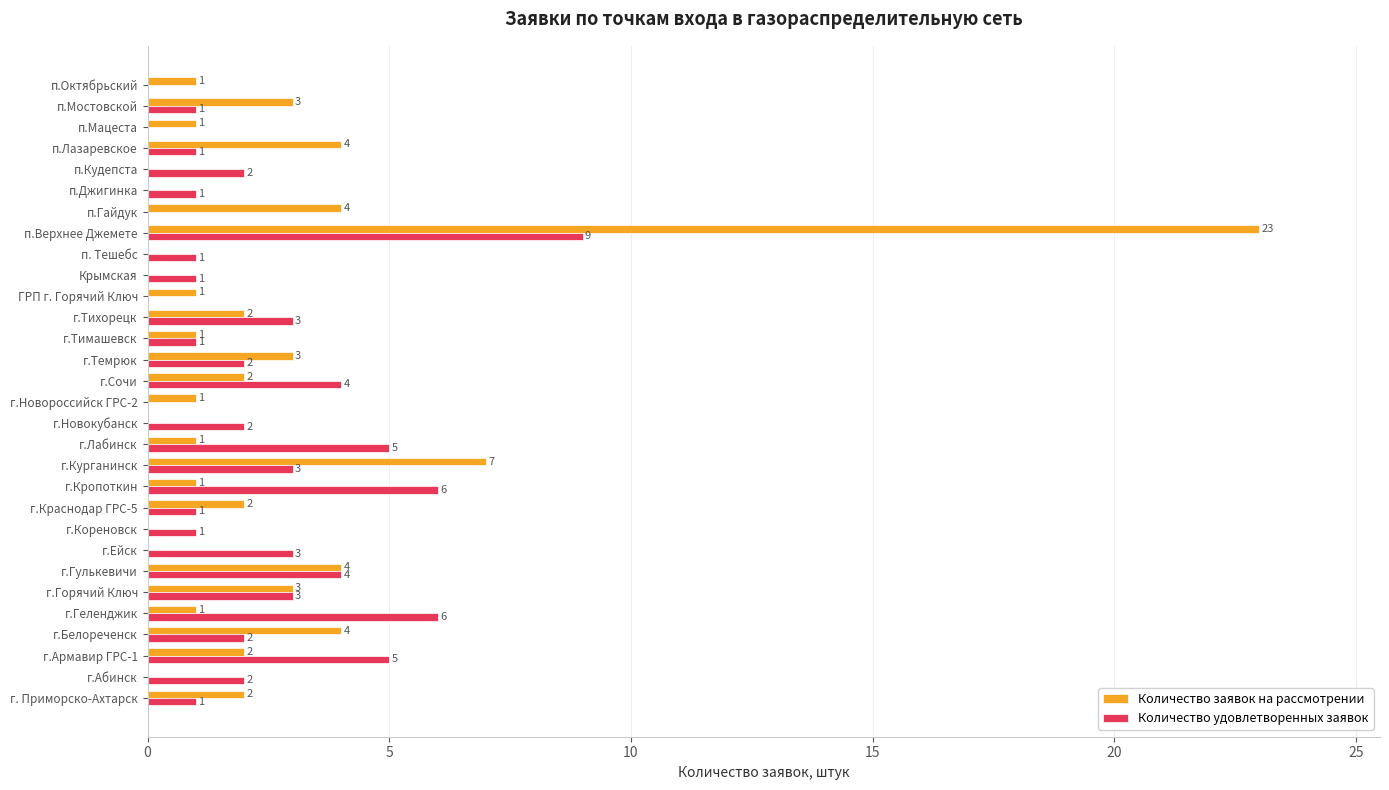

Between г.Краснодар ГРС-5 and Крымская, which series saw the biggest shift?

Количество заявок на рассмотрении